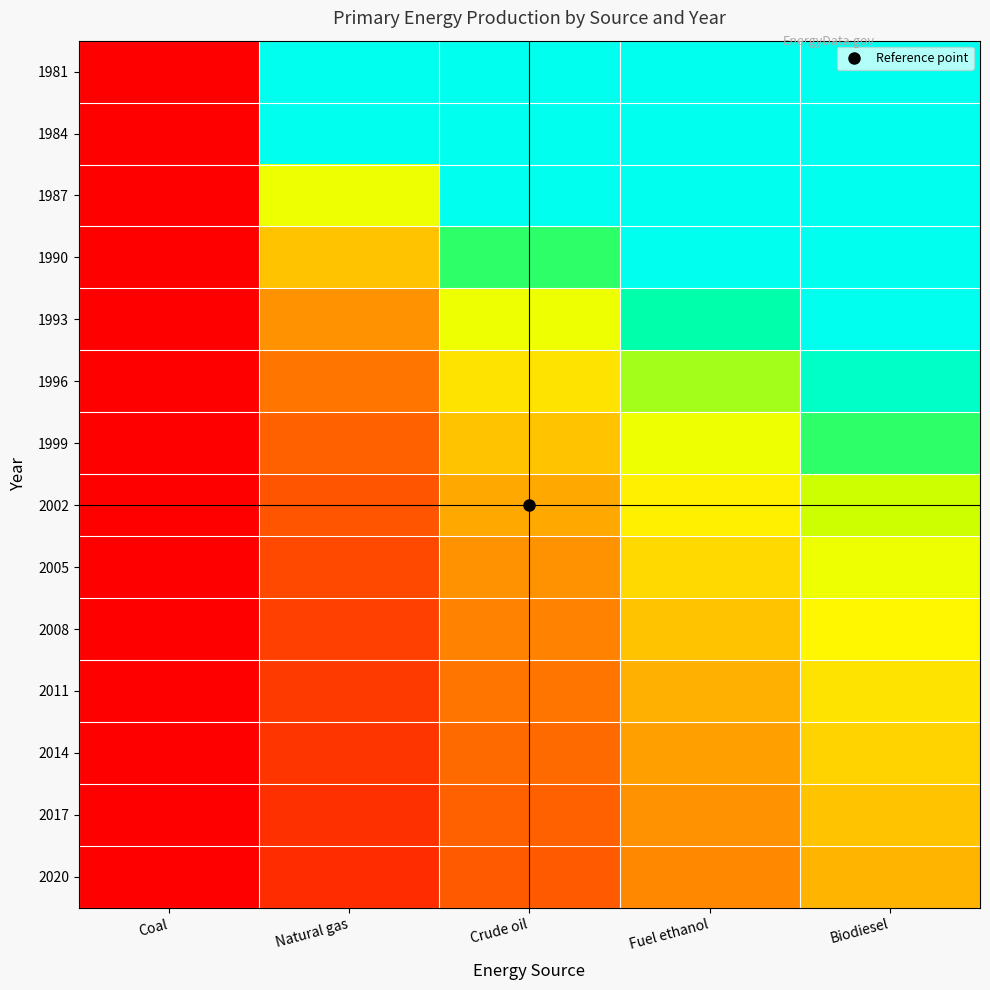

Which has a higher value, Natural gas or Fuel ethanol?

Natural gas